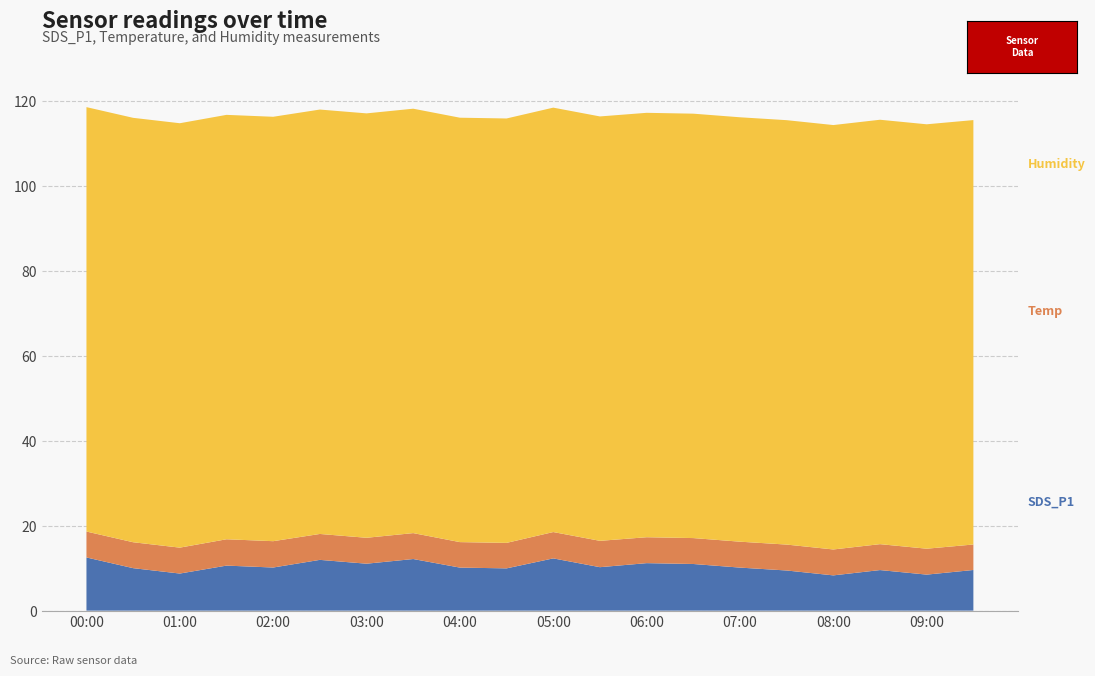

Reading left to right, what are all the values shown in this chart?

SDS_P1: 12.5	10.0	8.7	10.6	10.2	11.9	11.1	12.2	10.1	9.9	12.3	10.2	11.2	11.0	10.1	9.4	8.3	9.6	8.5	9.6
Temp: 6.1	6.1	6.1	6.2	6.2	6.1	6.1	6.1	6.0	6.0	6.2	6.2	6.1	6.1	6.1	6.1	6.1	6.1	6.1	6.0
Humidity: 99.9	99.9	99.9	99.9	99.9	99.9	99.9	99.9	99.9	99.9	99.9	99.9	99.9	99.9	99.9	99.9	99.9	99.9	99.9	99.9